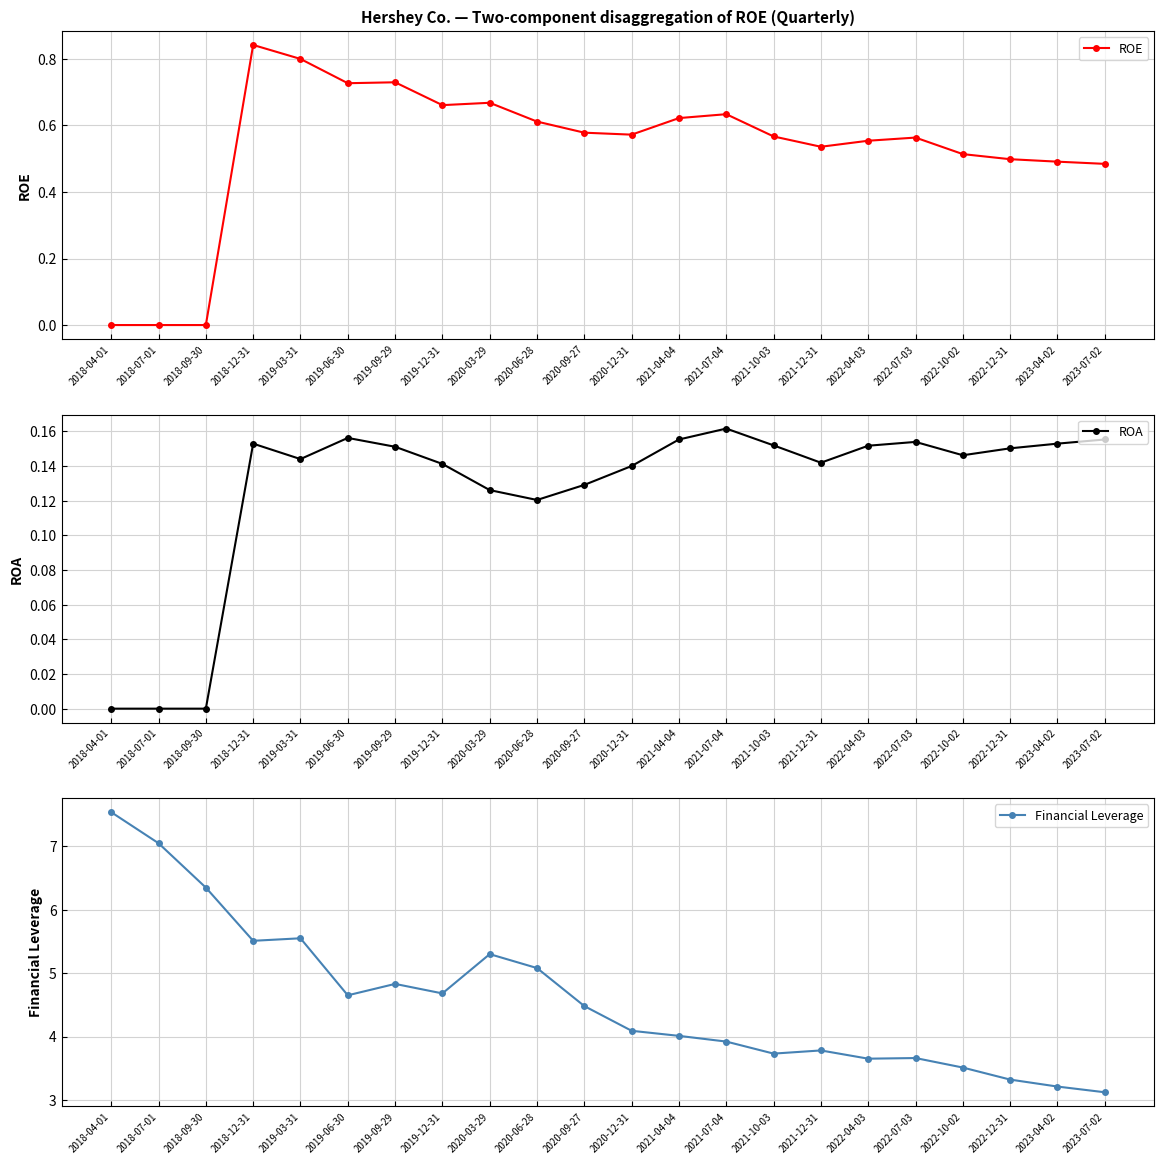

Reading left to right, extract all data points from this chart.

ROE: 0.0	0.0	0.0	0.8	0.8	0.7	0.7	0.7	0.7	0.6	0.6	0.6	0.6	0.6	0.6	0.5	0.6	0.6	0.5	0.5	0.5	0.5
ROA: 0.0	0.0	0.0	0.2	0.1	0.2	0.2	0.1	0.1	0.1	0.1	0.1	0.2	0.2	0.2	0.1	0.2	0.2	0.1	0.2	0.2	0.2
Financial Leverage: 7.5	7.0	6.3	5.5	5.5	4.7	4.8	4.7	5.3	5.1	4.5	4.1	4.0	3.9	3.7	3.8	3.6	3.7	3.5	3.3	3.2	3.1